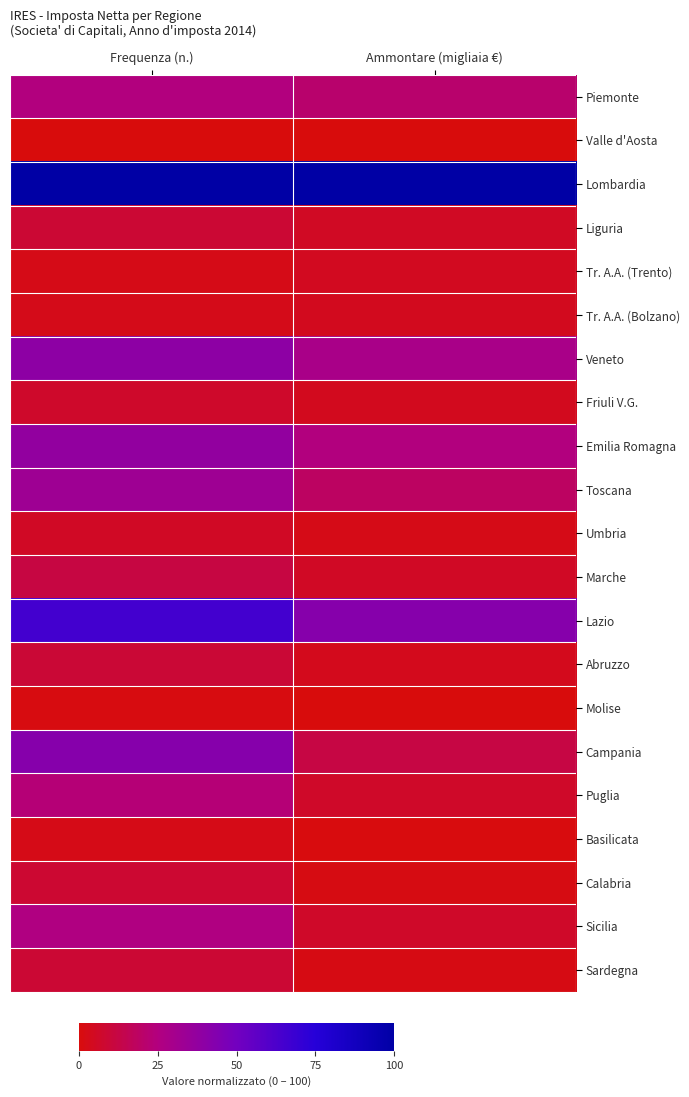

Which series has the largest total across all categories?

Lombardia